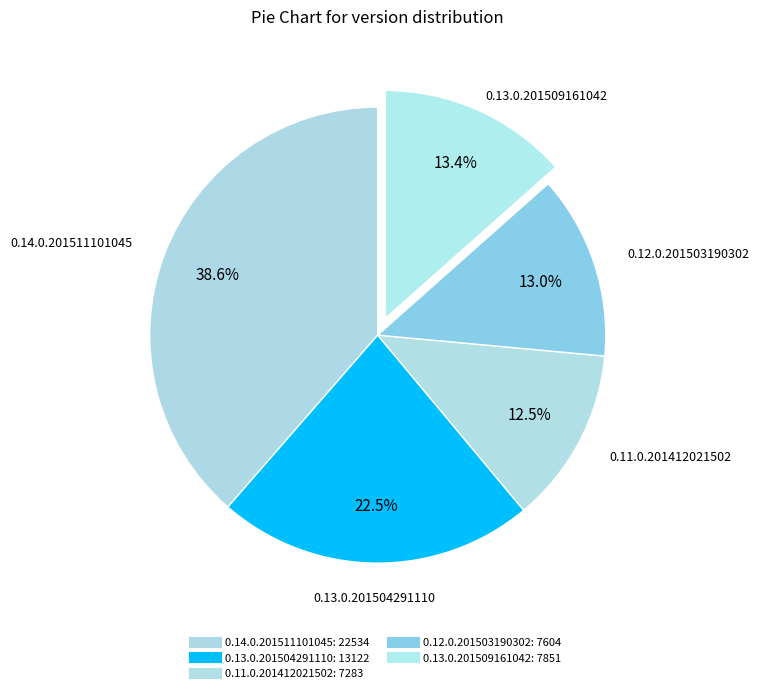

Which slice is the largest?

0.14.0.201511101045